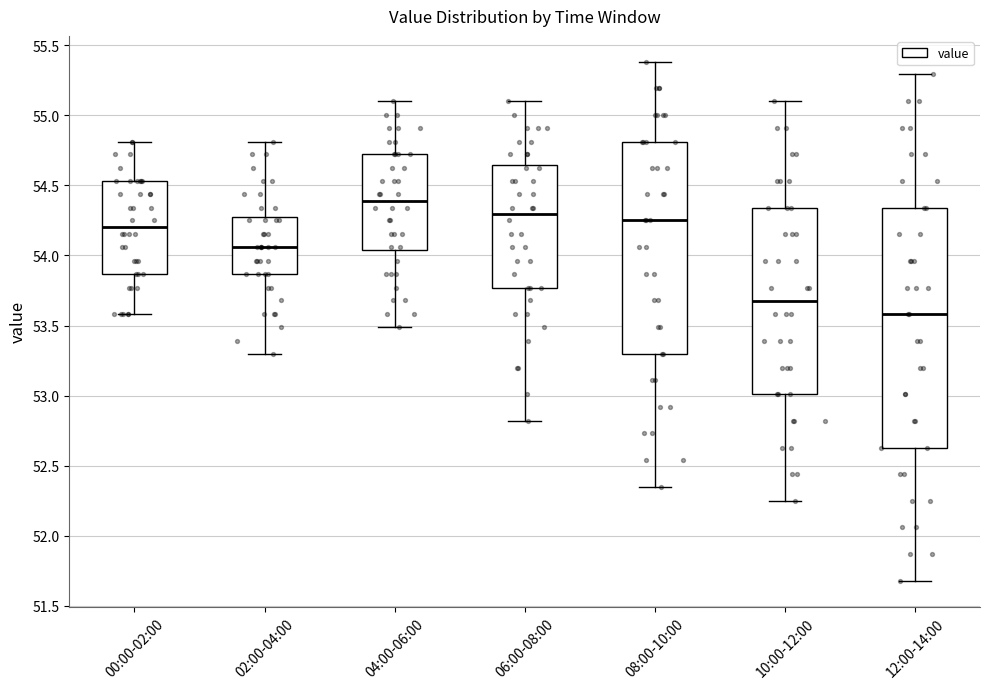

Reading left to right, transcribe this box plot: for each box, give where its median line is, the range the box spans, and where its two whiskers end, as read against the y-axis. The values are not printed on the chart, so give them approximately, as read against the axis.

00:00-02:00: median 54.20, box 53.85 to 54.55, whiskers 53.60 to 54.80
02:00-04:00: median 54.05, box 53.85 to 54.25, whiskers 53.30 to 54.80
04:00-06:00: median 54.40, box 54.05 to 54.70, whiskers 53.50 to 55.10
06:00-08:00: median 54.30, box 53.75 to 54.65, whiskers 52.80 to 55.10
08:00-10:00: median 54.25, box 53.30 to 54.80, whiskers 52.35 to 55.40
10:00-12:00: median 53.70, box 53.00 to 54.35, whiskers 52.25 to 55.10
12:00-14:00: median 53.60, box 52.65 to 54.35, whiskers 51.70 to 55.30